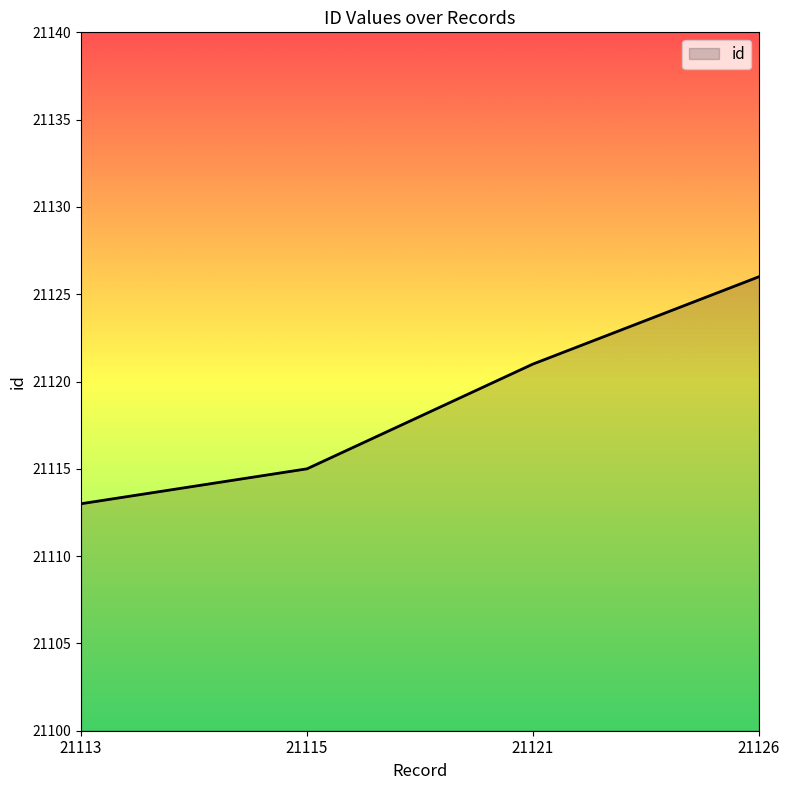

The value at 21121 is 21121. True or false?

True